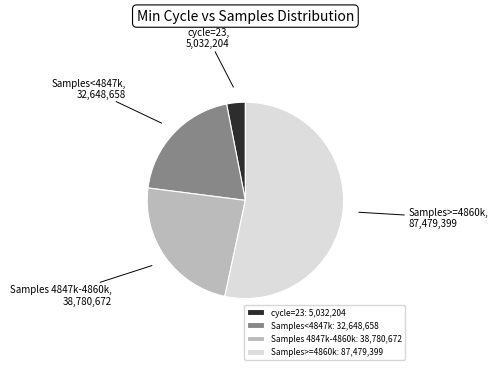

Does any single category account for the majority?

Yes